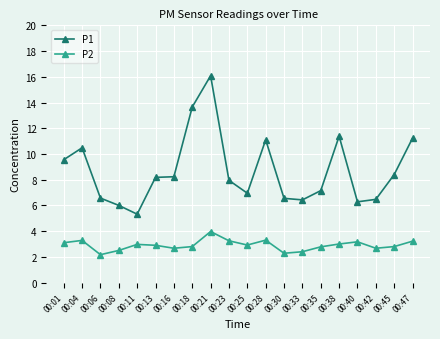

What is the value of the P2 point at the 4th from the left?

2.5